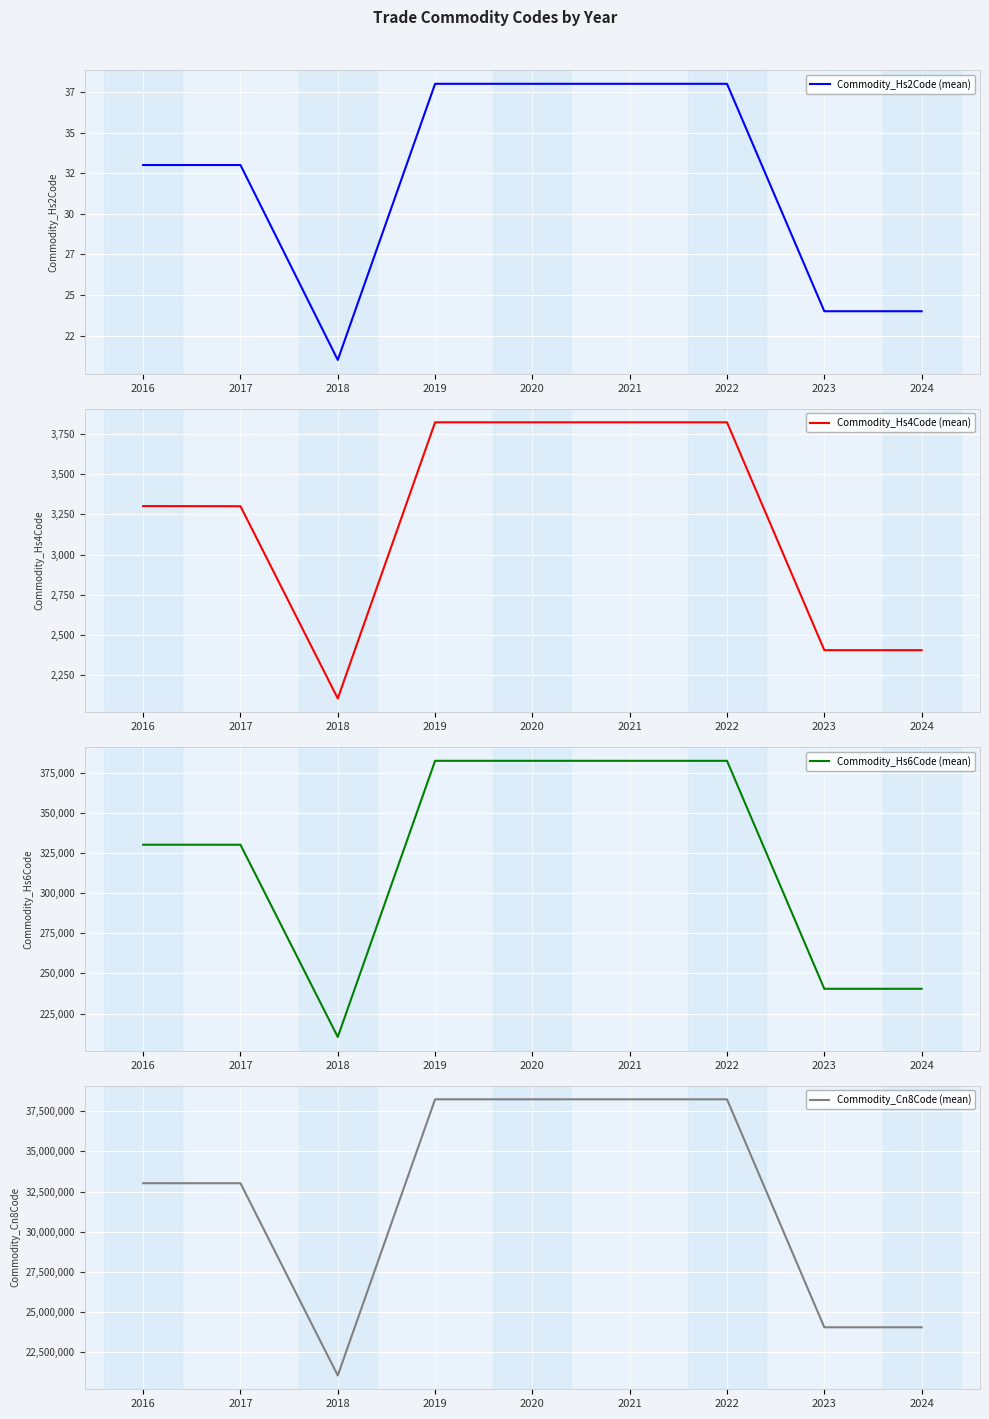

At which category does Commodity_Hs4Code (mean) reach its first local valley?

2018